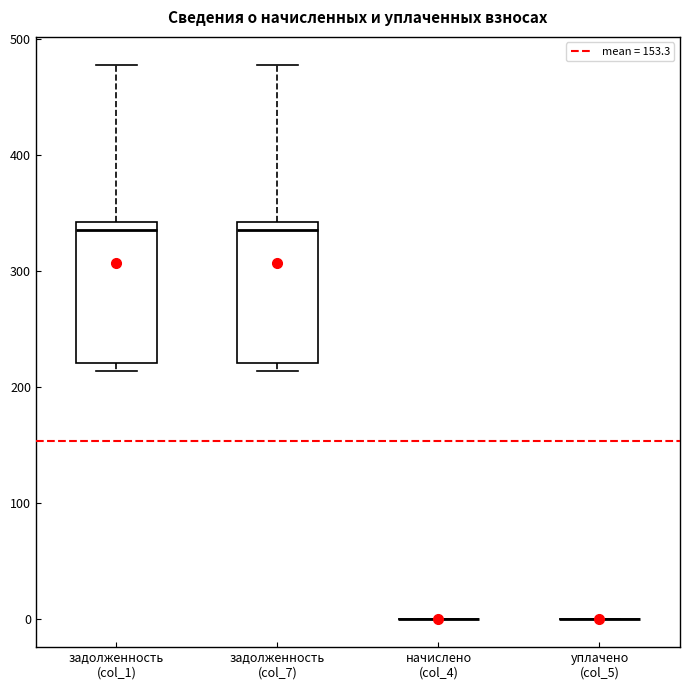

Where is the upper edge of the box for задолженность (col_1) on the y-axis? The values are not printed on the chart, so give them approximately, as read against the axis.

340